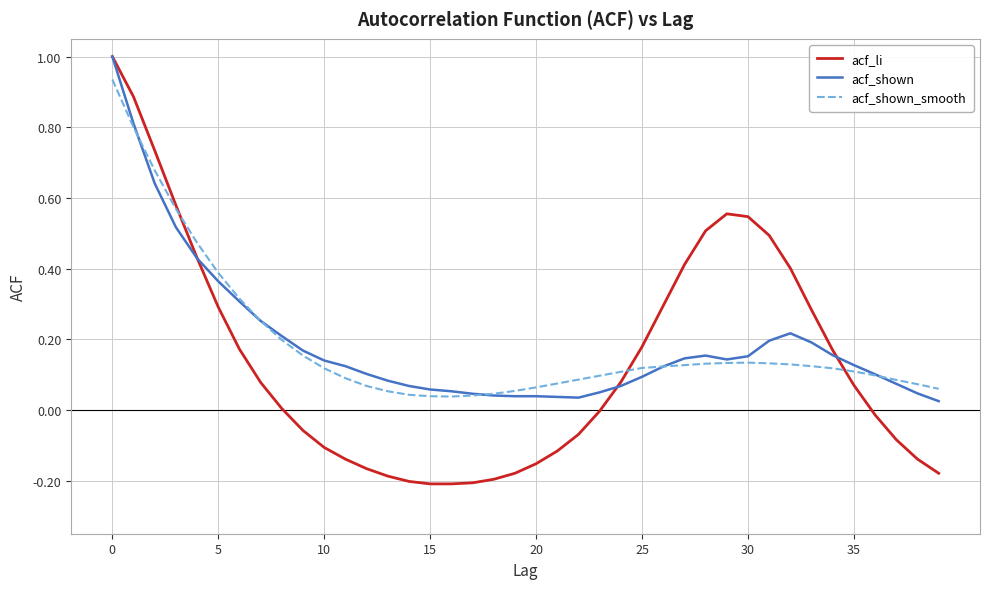

Which series has the widest spread of values?

acf_li